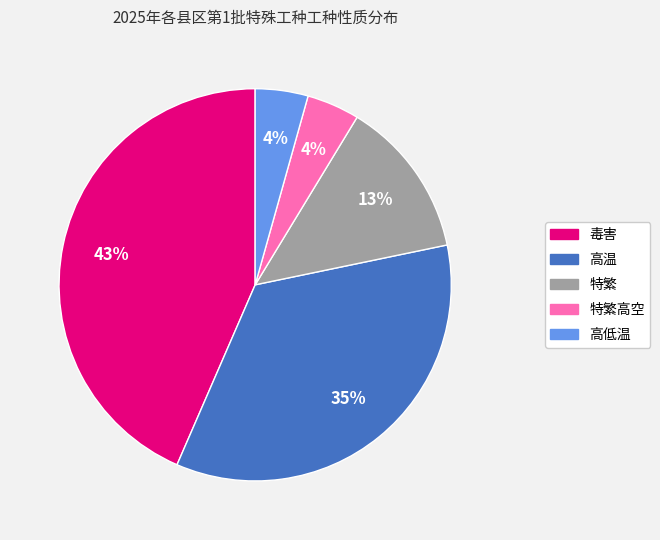

Does any single category account for the majority?

No